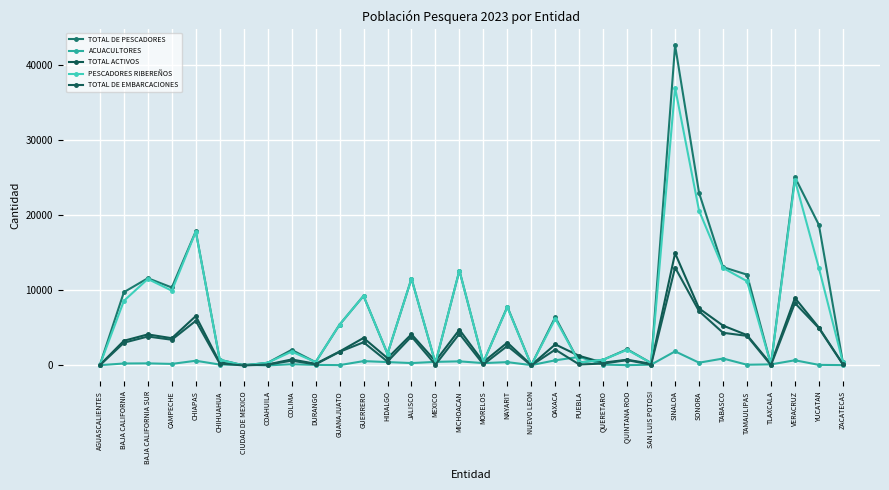

Reading right to left, list all the values displayed in this chart.

TOTAL DE PESCADORES: ZACATECAS=429	YUCATAN=18729	VERACRUZ=25081	TLAXCALA=123	TAMAULIPAS=12099	TABASCO=13103	SONORA=22997	SINALOA=42654	SAN LUIS POTOSI=327	QUINTANA ROO=2153	QUERETARO=762	PUEBLA=396	OAXACA=6438	NUEVO LEON=36	NAYARIT=7828	MORELOS=429	MICHOACAN=12651	MEXICO=315	JALISCO=11570	HIDALGO=1548	GUERRERO=9270	GUANAJUATO=5439	DURANGO=444	COLIMA=2076	COAHUILA=361	CIUDAD DE MEXICO=13	CHIHUAHUA=765	CHIAPAS=17877	CAMPECHE=10387	BAJA CALIFORNIA SUR=11626	BAJA CALIFORNIA=9762	AGUASCALIENTES=93
ACUACULTORES: ZACATECAS=47	YUCATAN=79	VERACRUZ=691	TLAXCALA=143	TAMAULIPAS=98	TABASCO=924	SONORA=369	SINALOA=1880	SAN LUIS POTOSI=107	QUINTANA ROO=42	QUERETARO=117	PUEBLA=1141	OAXACA=687	NUEVO LEON=46	NAYARIT=444	MORELOS=314	MICHOACAN=549	MEXICO=478	JALISCO=319	HIDALGO=453	GUERRERO=579	GUANAJUATO=47	DURANGO=75	COLIMA=162	COAHUILA=11	CIUDAD DE MEXICO=103	CHIHUAHUA=121	CHIAPAS=629	CAMPECHE=207	BAJA CALIFORNIA SUR=280	BAJA CALIFORNIA=262	AGUASCALIENTES=42
TOTAL ACTIVOS: ZACATECAS=193	YUCATAN=5048	VERACRUZ=8996	TLAXCALA=184	TAMAULIPAS=4047	TABASCO=5310	SONORA=7600	SINALOA=14956	SAN LUIS POTOSI=217	QUINTANA ROO=766	QUERETARO=370	PUEBLA=1278	OAXACA=2805	NUEVO LEON=53	NAYARIT=3048	MORELOS=459	MICHOACAN=4764	MEXICO=579	JALISCO=4160	HIDALGO=968	GUERRERO=3666	GUANAJUATO=1860	DURANGO=222	COLIMA=802	COAHUILA=131	CIUDAD DE MEXICO=57	CHIHUAHUA=383	CHIAPAS=6582	CAMPECHE=3632	BAJA CALIFORNIA SUR=4137	BAJA CALIFORNIA=3292	AGUASCALIENTES=73
PESCADORES RIBEREÑOS: ZACATECAS=429	YUCATAN=12984	VERACRUZ=24708	TLAXCALA=123	TAMAULIPAS=11229	TABASCO=12990	SONORA=20619	SINALOA=37005	SAN LUIS POTOSI=327	QUINTANA ROO=2088	QUERETARO=762	PUEBLA=396	OAXACA=6219	NUEVO LEON=36	NAYARIT=7764	MORELOS=429	MICHOACAN=12651	MEXICO=315	JALISCO=11559	HIDALGO=1548	GUERRERO=9270	GUANAJUATO=5439	DURANGO=444	COLIMA=1845	COAHUILA=360	CIUDAD DE MEXICO=0	CHIHUAHUA=765	CHIAPAS=17814	CAMPECHE=9960	BAJA CALIFORNIA SUR=11526	BAJA CALIFORNIA=8610	AGUASCALIENTES=93
TOTAL DE EMBARCACIONES: ZACATECAS=143	YUCATAN=4970	VERACRUZ=8308	TLAXCALA=41	TAMAULIPAS=3945	TABASCO=4353	SONORA=7232	SINALOA=13044	SAN LUIS POTOSI=109	QUINTANA ROO=710	QUERETARO=254	PUEBLA=132	OAXACA=2112	NUEVO LEON=12	NAYARIT=2599	MORELOS=143	MICHOACAN=4217	MEXICO=105	JALISCO=3854	HIDALGO=516	GUERRERO=3090	GUANAJUATO=1813	DURANGO=148	COLIMA=633	COAHUILA=120	CIUDAD DE MEXICO=2	CHIHUAHUA=255	CHIAPAS=5945	CAMPECHE=3426	BAJA CALIFORNIA SUR=3857	BAJA CALIFORNIA=3031	AGUASCALIENTES=31